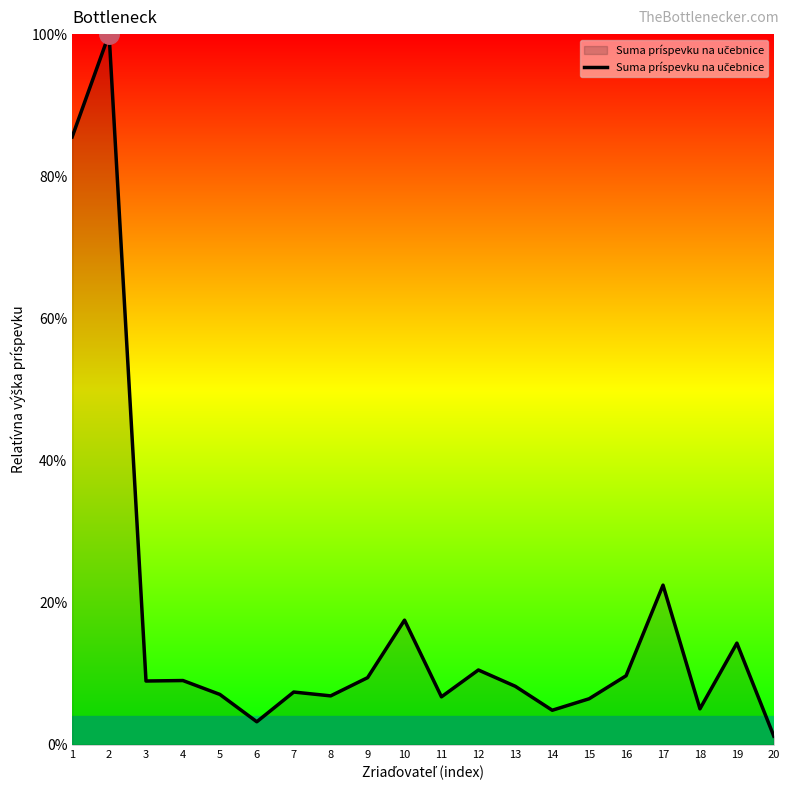

How many lines are shown in the chart?

1